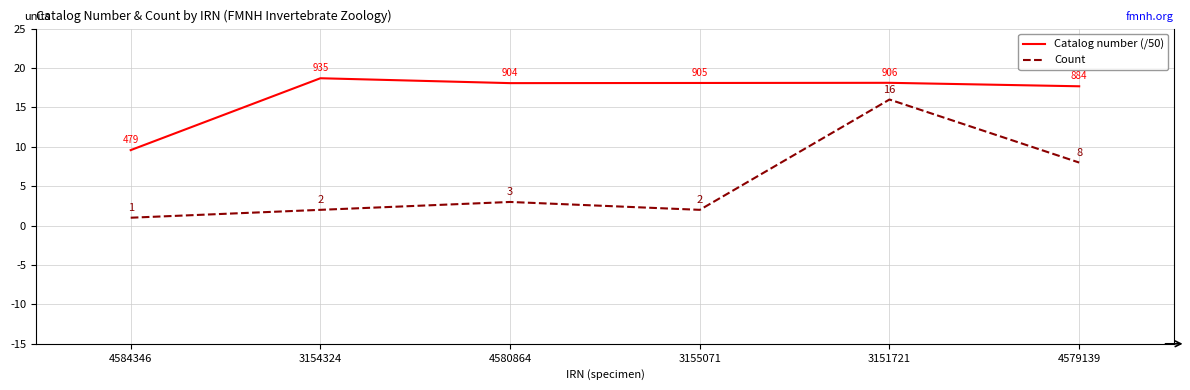

What is the spread (max minus min) of values at 3154324?

16.7